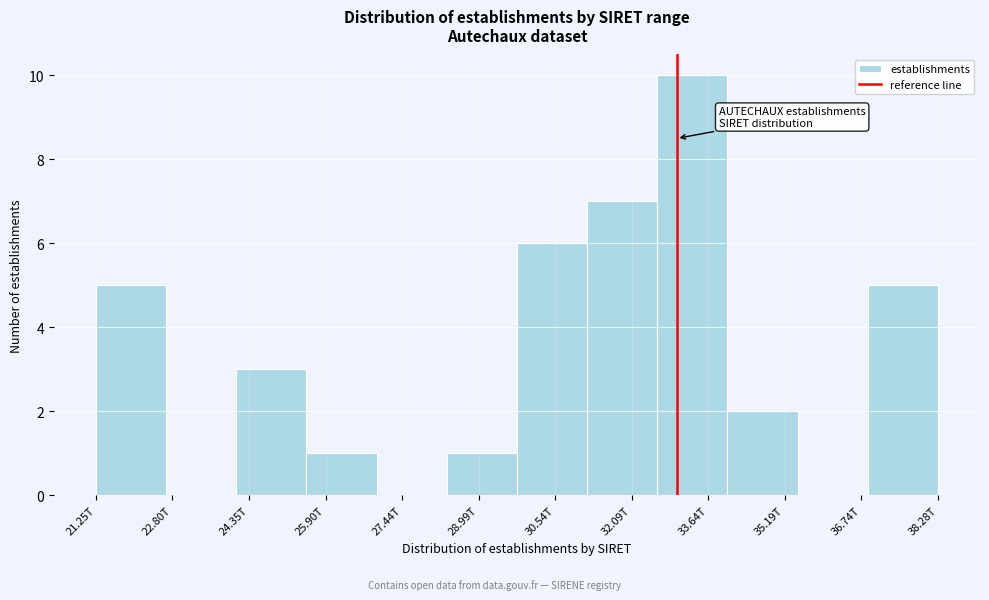

Reading right to left, what are all the values shown in this chart?

38.28T=5	36.74T=0	35.19T=2	33.64T=10	32.09T=7	30.54T=6	28.99T=1	27.44T=0	25.90T=1	24.35T=3	22.80T=0	21.25T=5